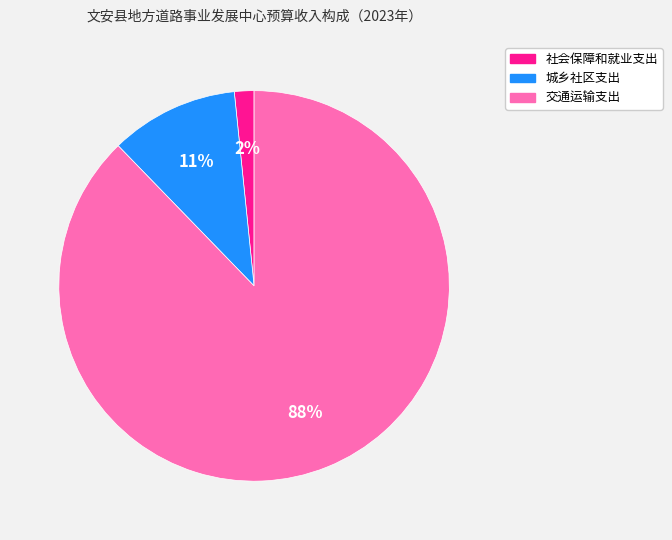

Which has a higher value, 社会保障和就业支出 or 交通运输支出?

交通运输支出